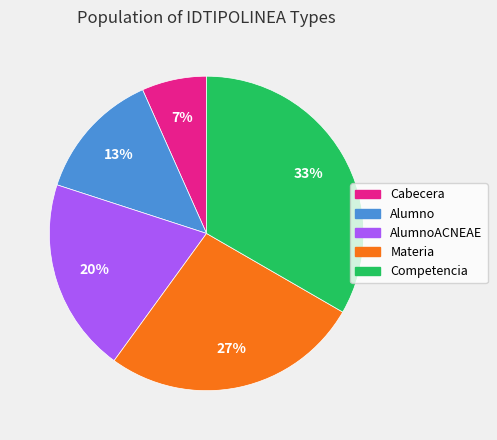

What percentage is the AlumnoACNEAE slice, to the nearest percent?

20%